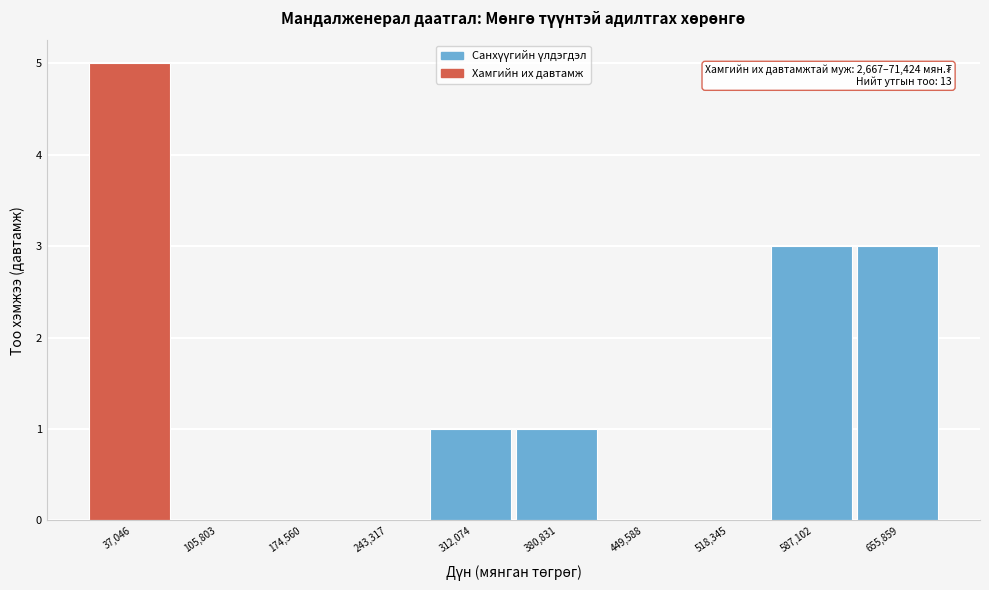

Which range on the x-axis has the tallest bar?

0 to 70000